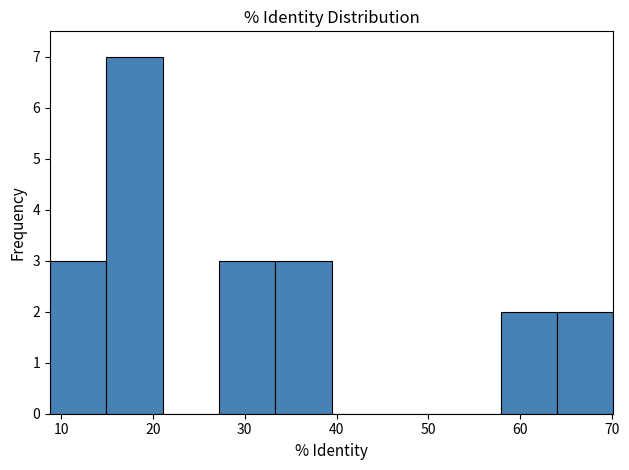

Reading left to right, transcribe this chart: for each bar, give the range it covers on the x-axis and its height. Neither the bar edges nor the heights are printed on the chart, so give them approximately, as read against the axes.

9 to 15: 3
15 to 21: 7
21 to 27: 0
27 to 33: 3
33 to 39: 3
39 to 46: 0
46 to 52: 0
52 to 58: 0
58 to 64: 2
64 to 70: 2